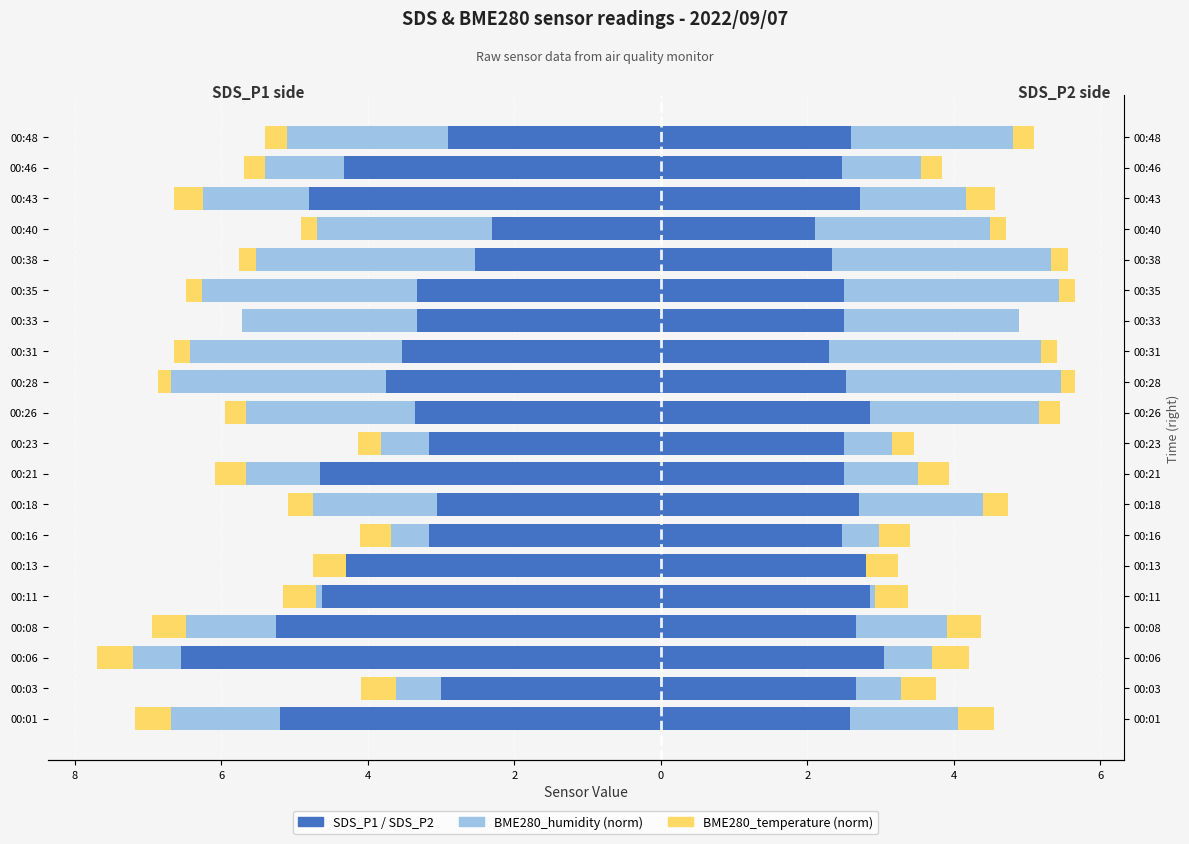

Which series has the widest spread of values?

SDS_P1